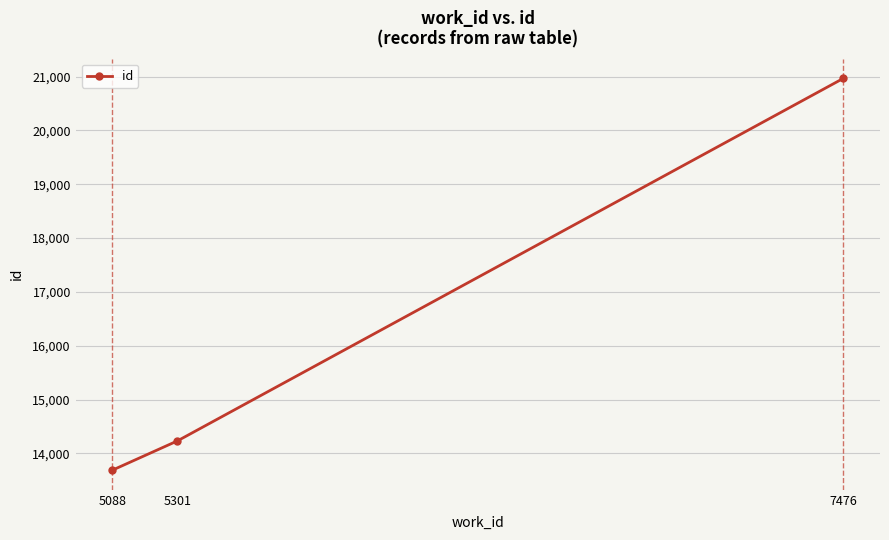

What is the change in value from 5301 to 7476?

+6735